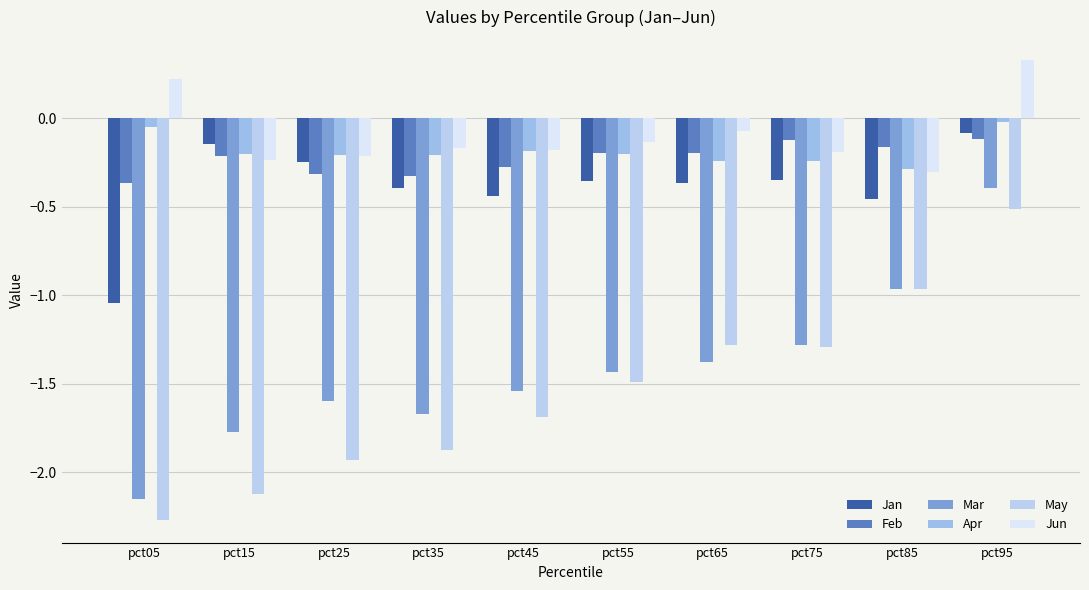

Count the number of data series in this chart.

6